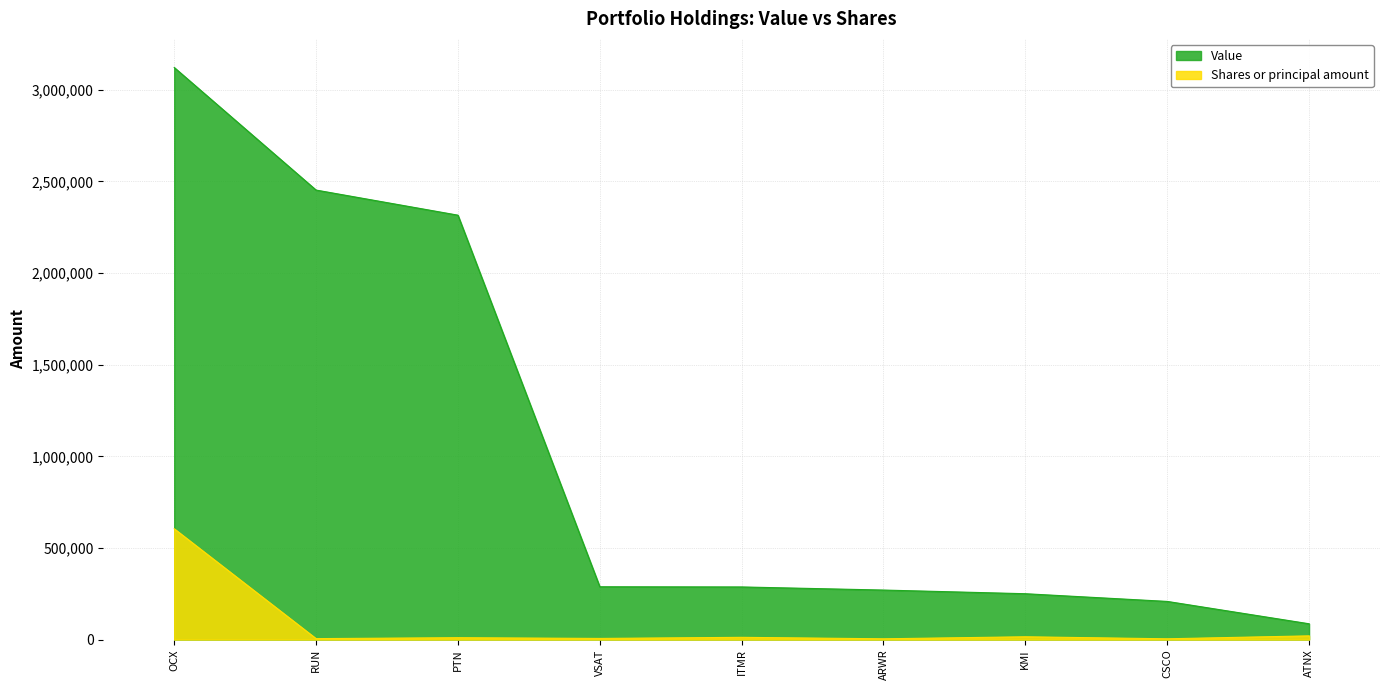

How many data points does each series have?

9